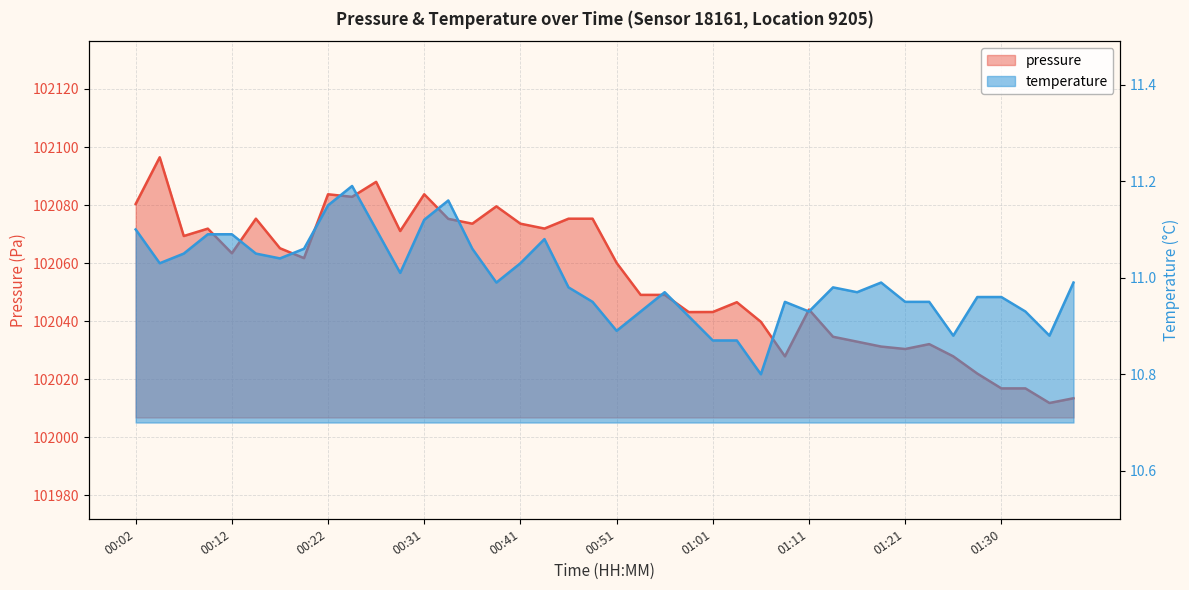

Rank the series by their maximum value, from highest to lowest.

pressure, temperature